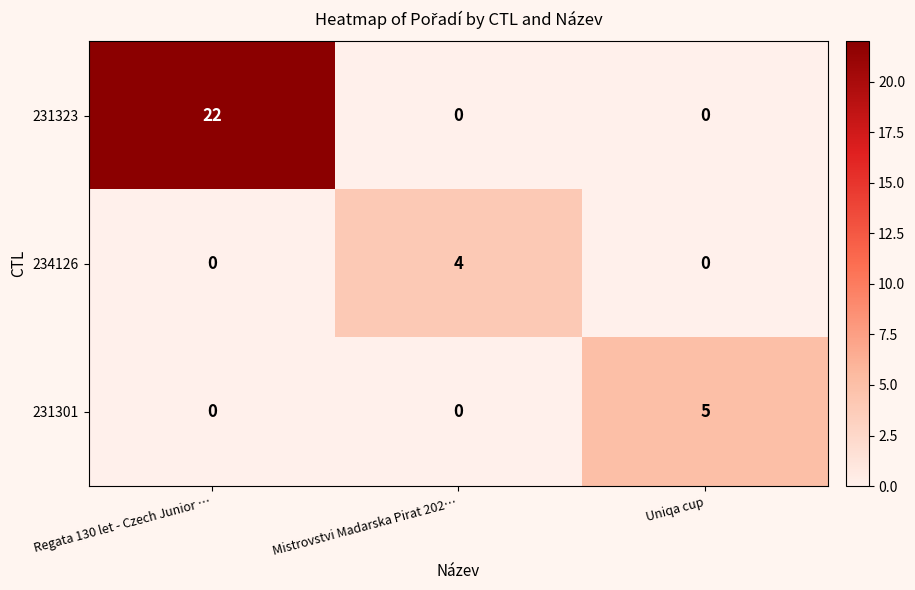

Count the 231323 values in the range 0 to 22.

3